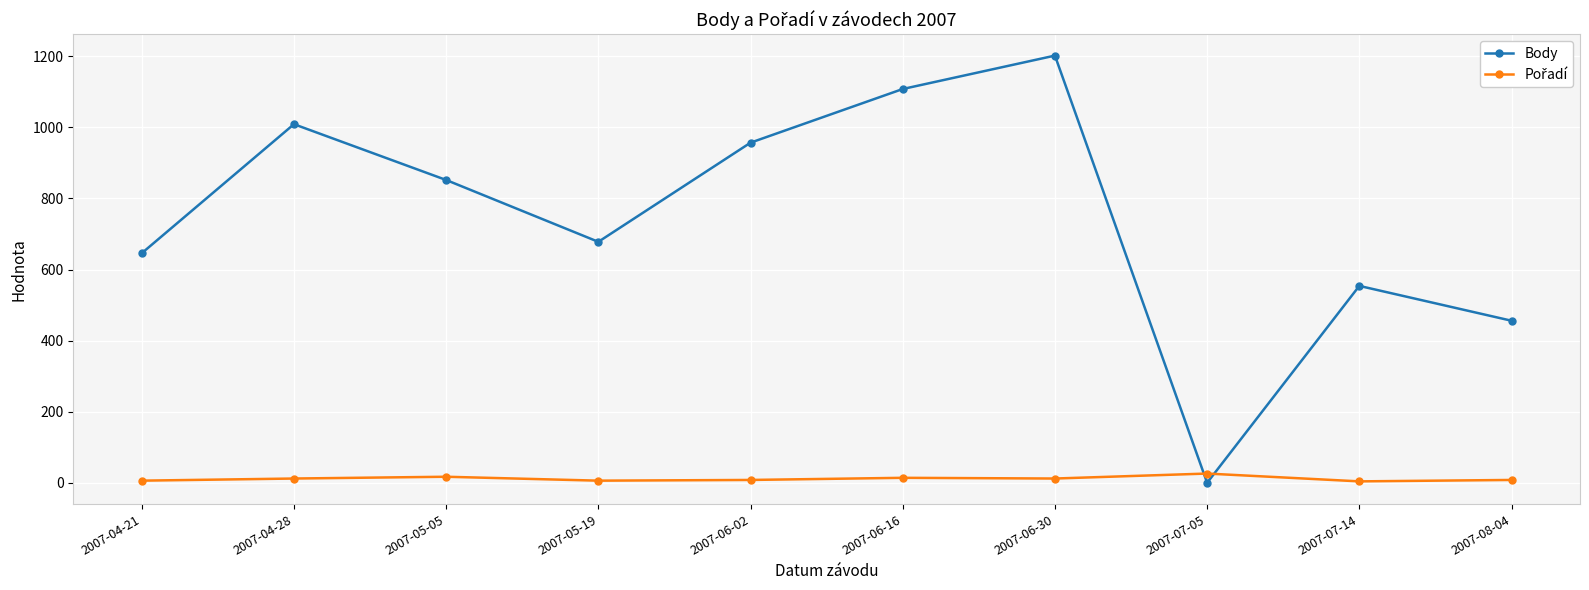

Is it true that Body equals 669 at 2007-06-16?

False